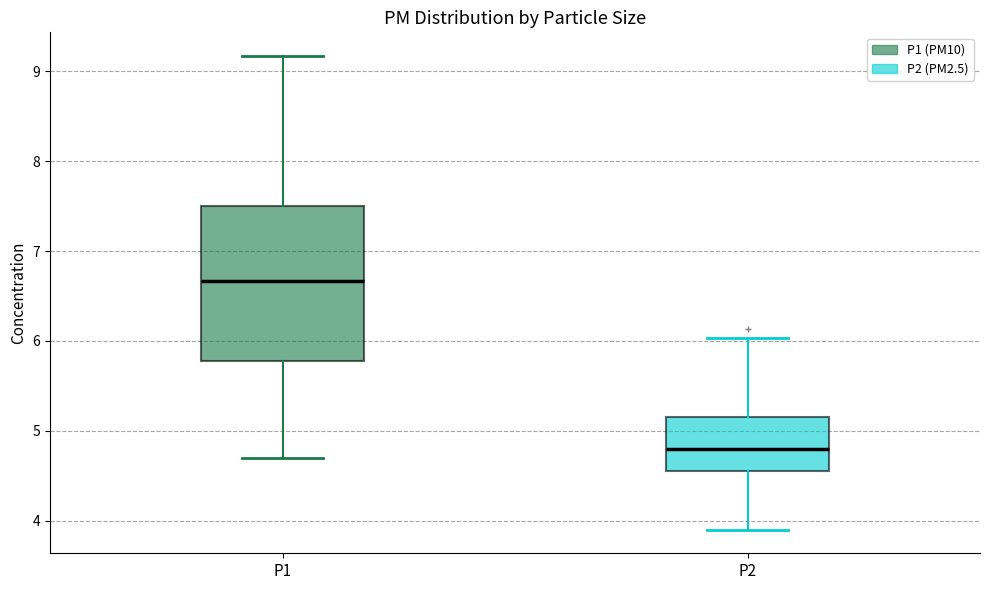

Which box is the tallest, from its lower edge to its upper edge?

P1